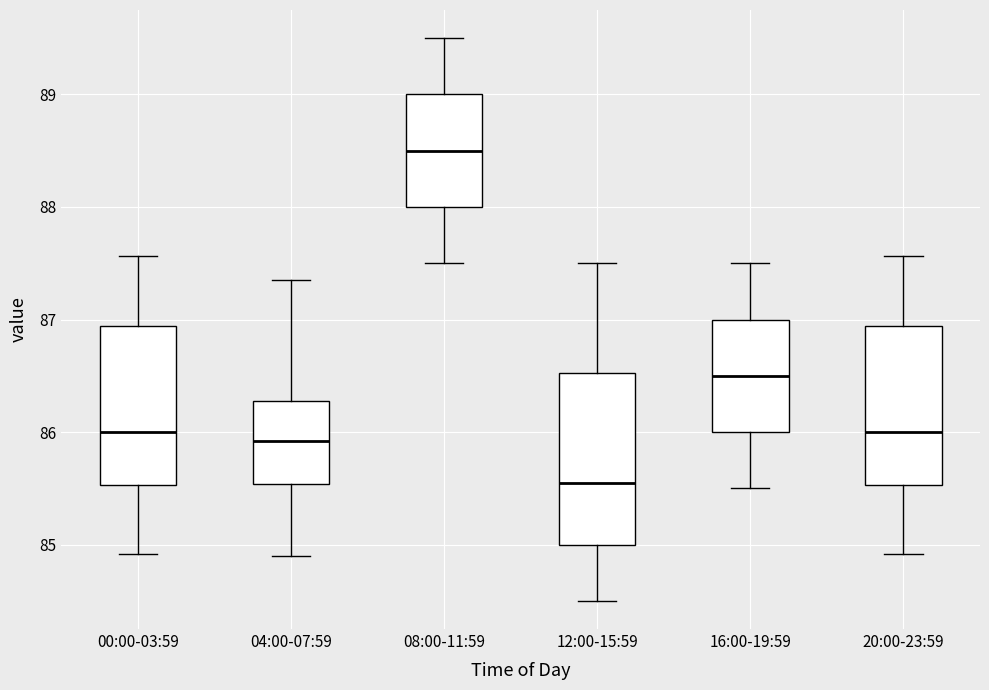

Reading left to right, read every box against the y-axis: the position of its median line, the range the box covers, and the ends of its whiskers. The values are not printed on the chart, so give them approximately, as read against the axis.

00:00-03:59: median 86.0, box 85.5 to 86.9, whiskers 84.9 to 87.6
04:00-07:59: median 85.9, box 85.5 to 86.3, whiskers 84.9 to 87.4
08:00-11:59: median 88.5, box 88.0 to 89.0, whiskers 87.5 to 89.5
12:00-15:59: median 85.6, box 85.0 to 86.5, whiskers 84.5 to 87.5
16:00-19:59: median 86.5, box 86.0 to 87.0, whiskers 85.5 to 87.5
20:00-23:59: median 86.0, box 85.5 to 86.9, whiskers 84.9 to 87.6